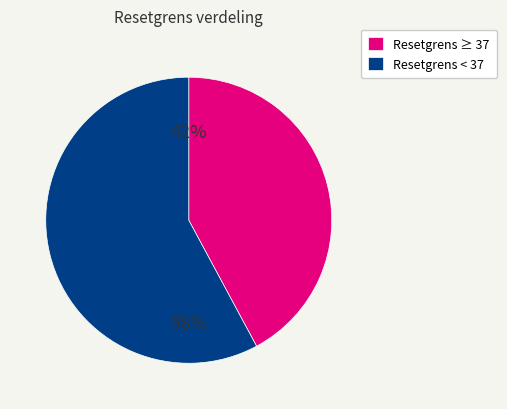

How many segments does this pie chart have?

2